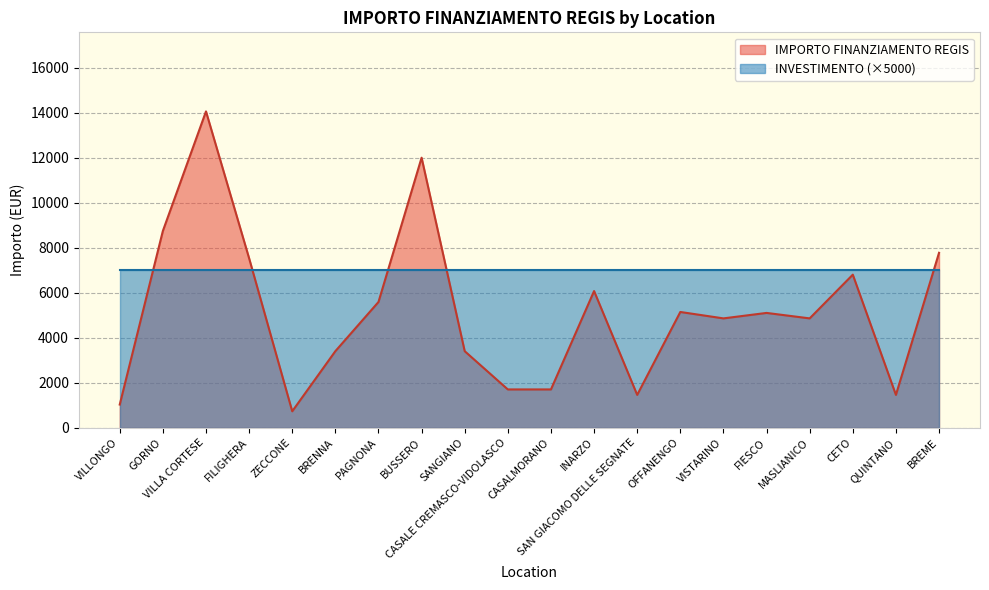

The chart shows a value of 5145 at OFFANENGO. True or false?

True